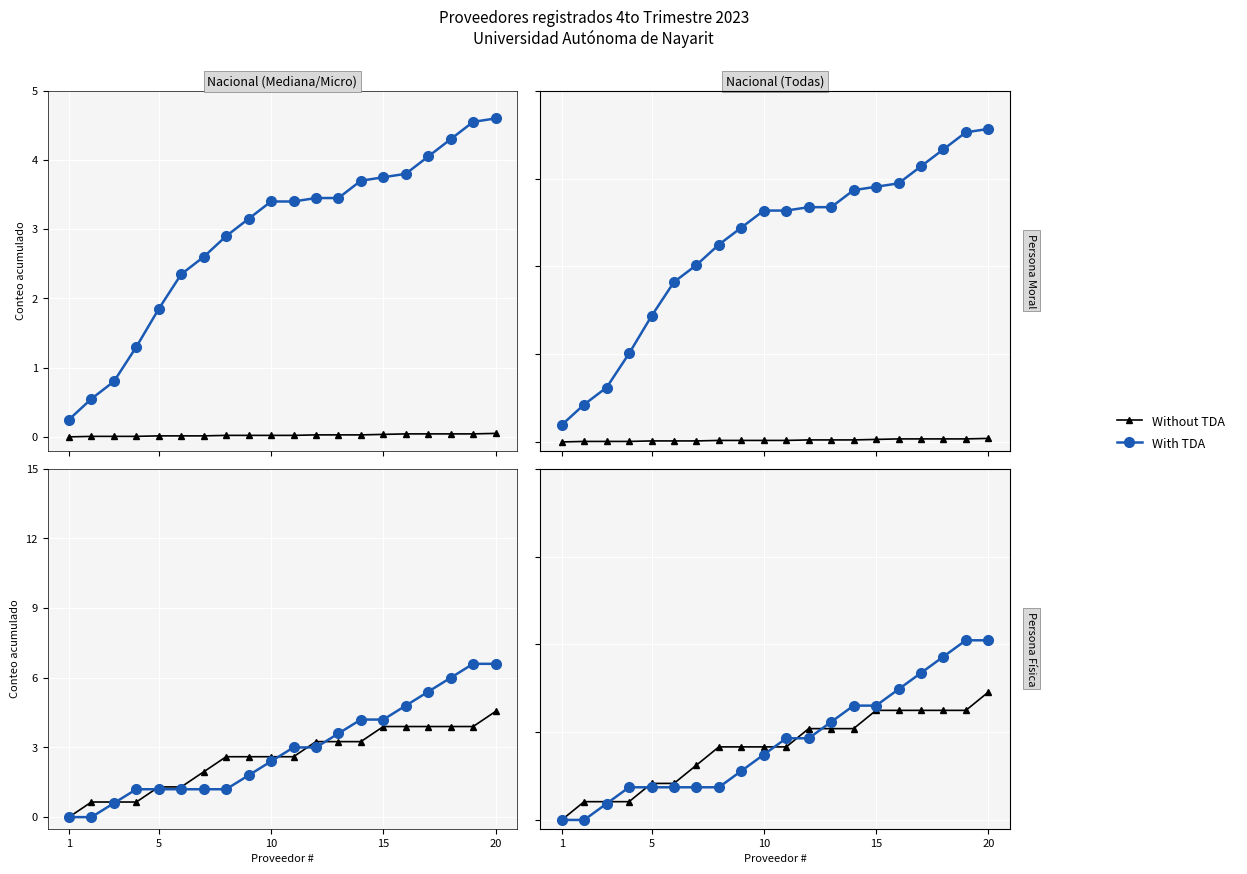

Is the value of Without TDA at 5 greater than the value of With TDA at 18?

No